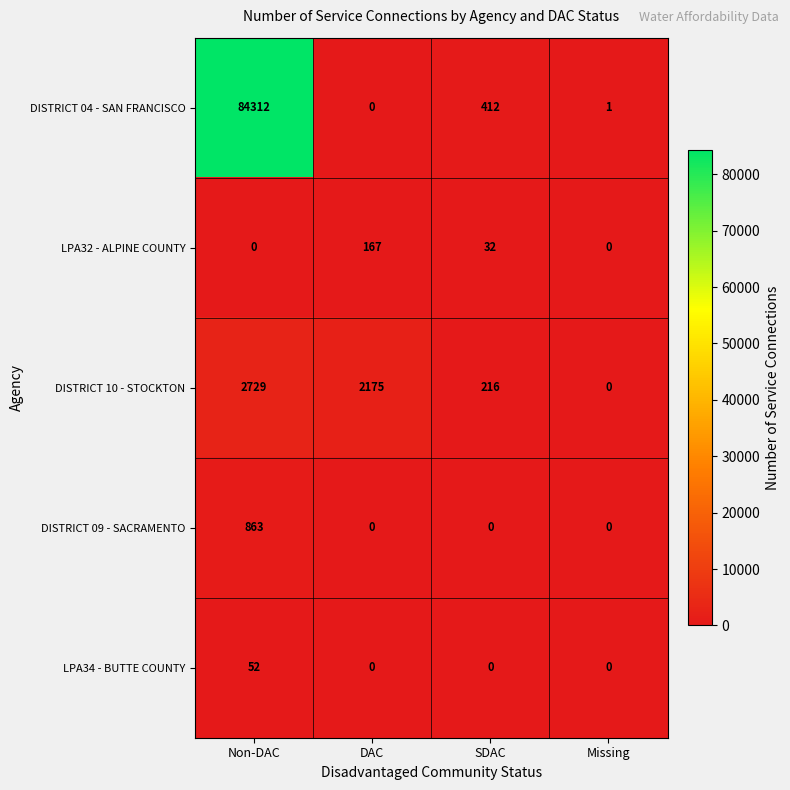

What is the average value of the LPA34 - BUTTE COUNTY series?

13